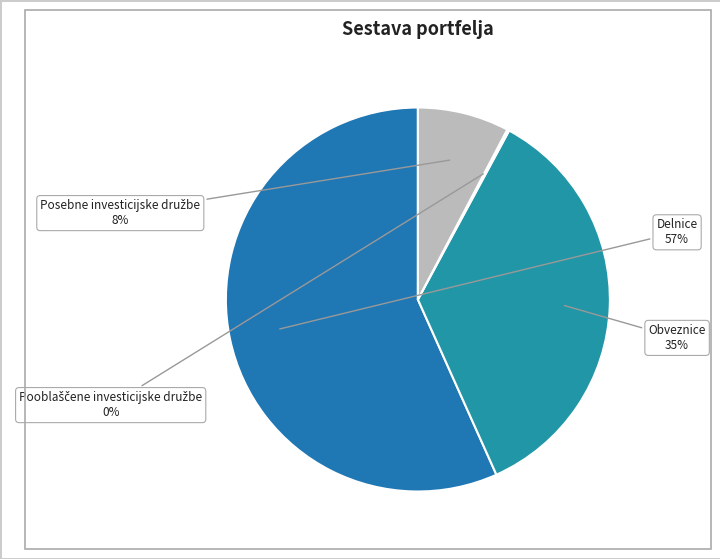

What percentage is the Delnice slice, to the nearest percent?

57%